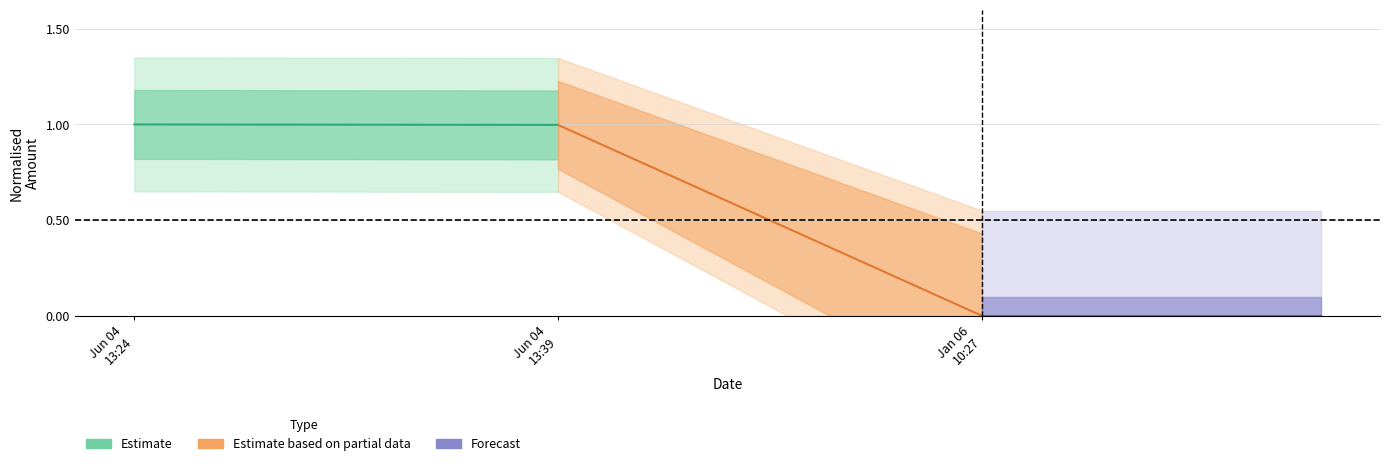

What is the value of the Estimate point at the 2nd from the left?

1.0